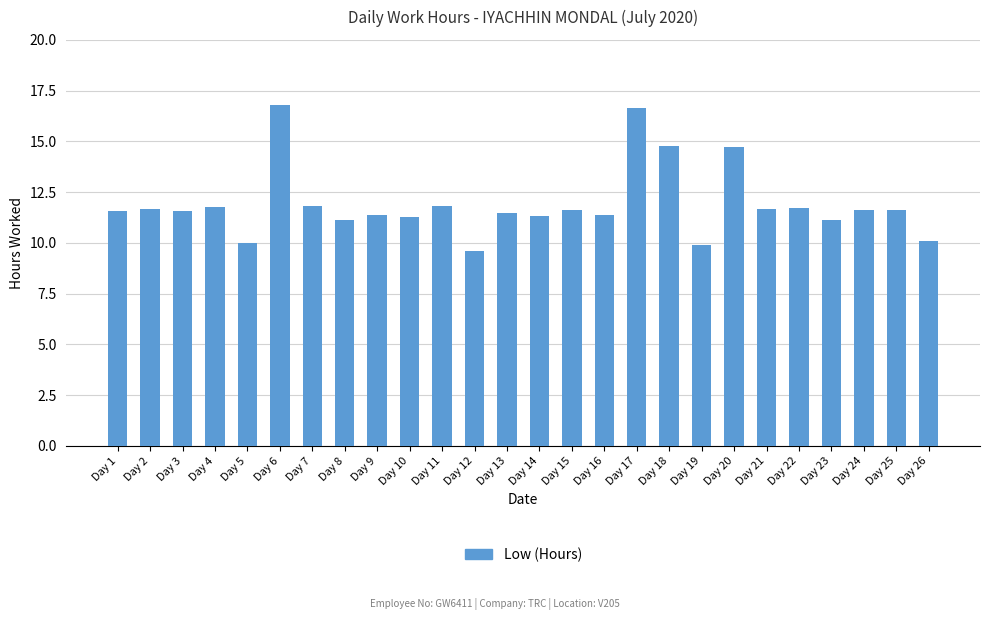

The value at Day 11 is 17.3. True or false?

False